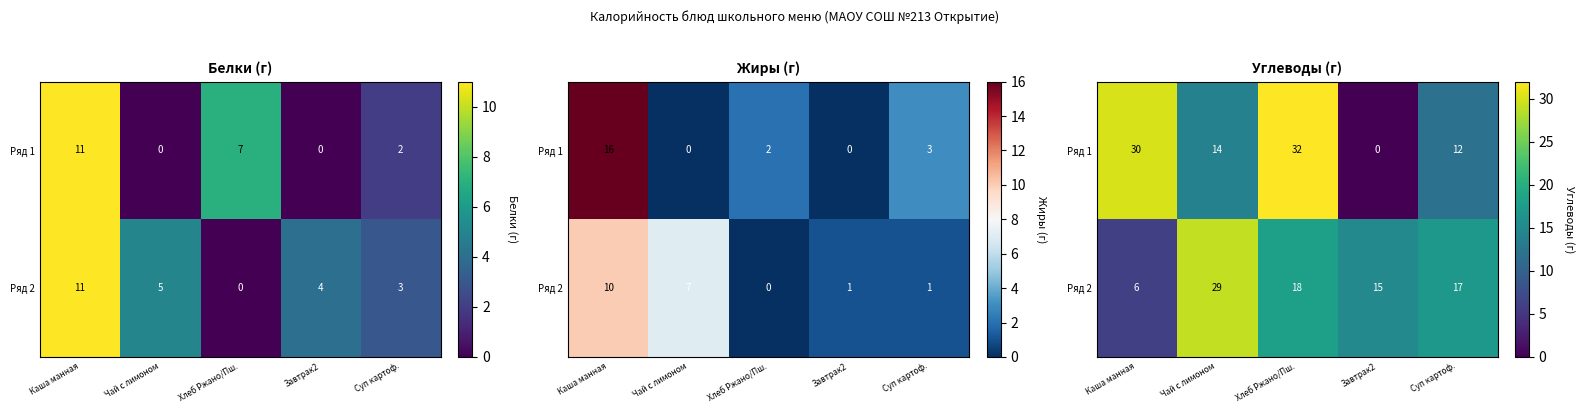

At how many categories does at least one series exceed 15?

4